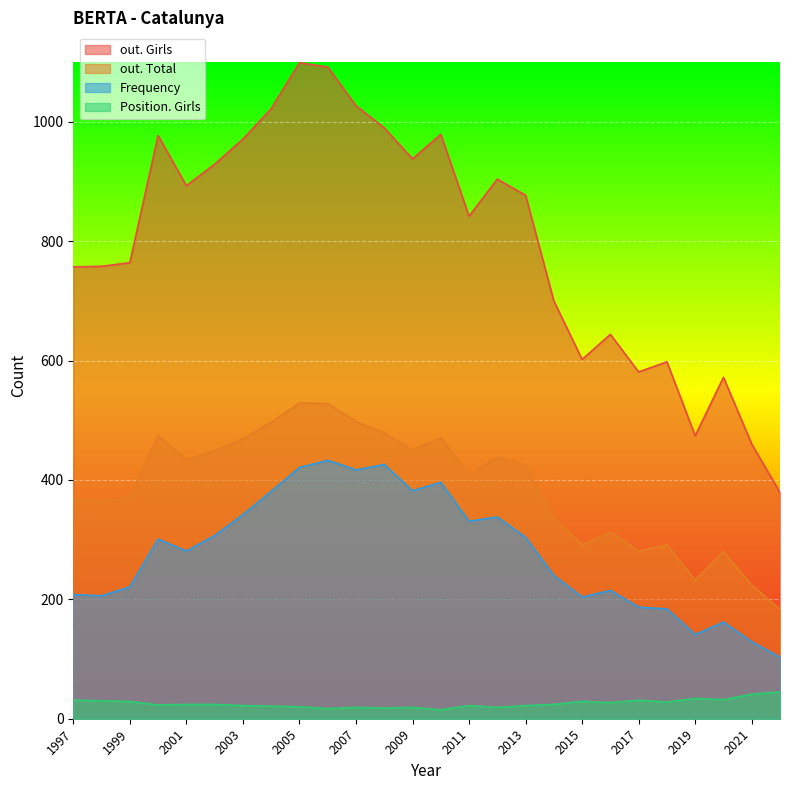

Is the value of Frequency at 2012 greater than the value of out. Total at 2016?

Yes